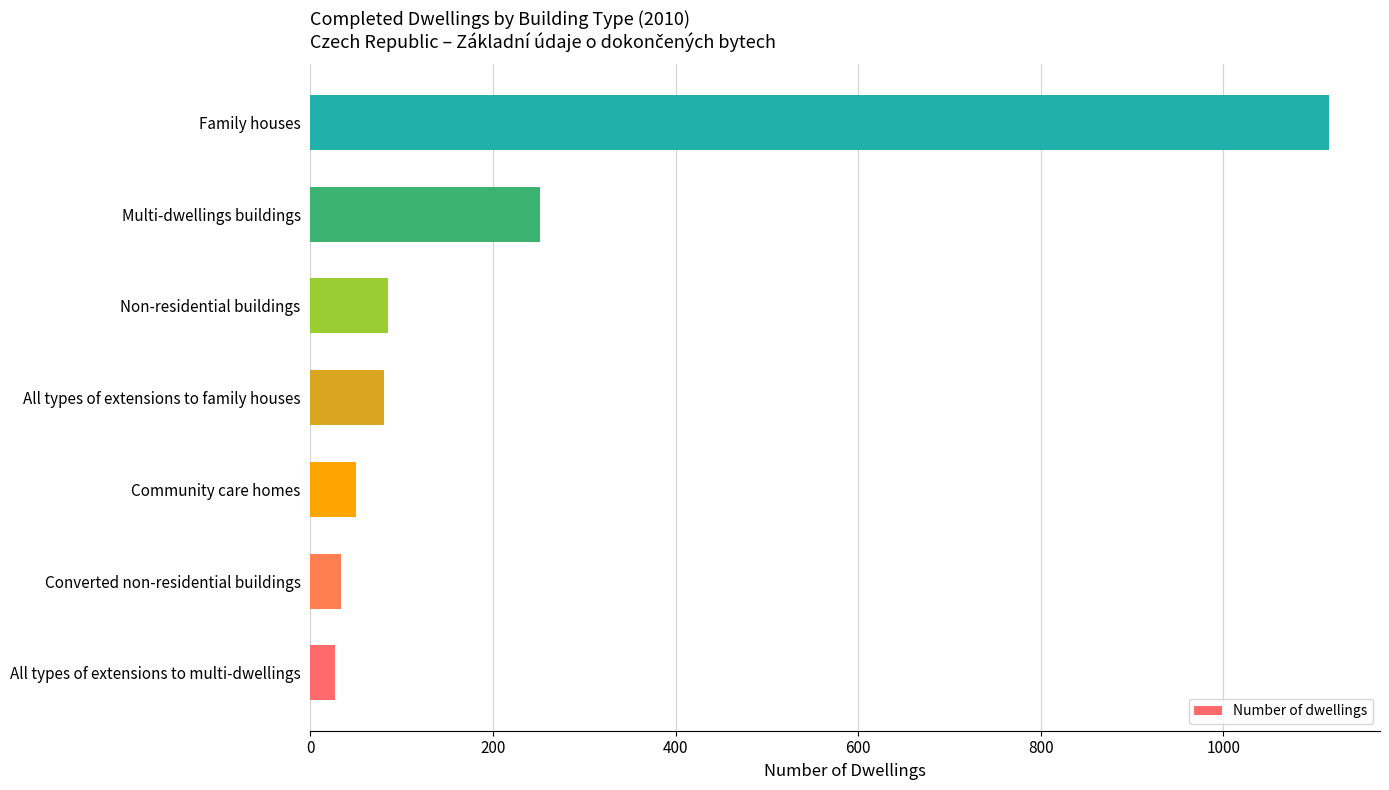

What value does the data have at Converted non-residential buildings?

33